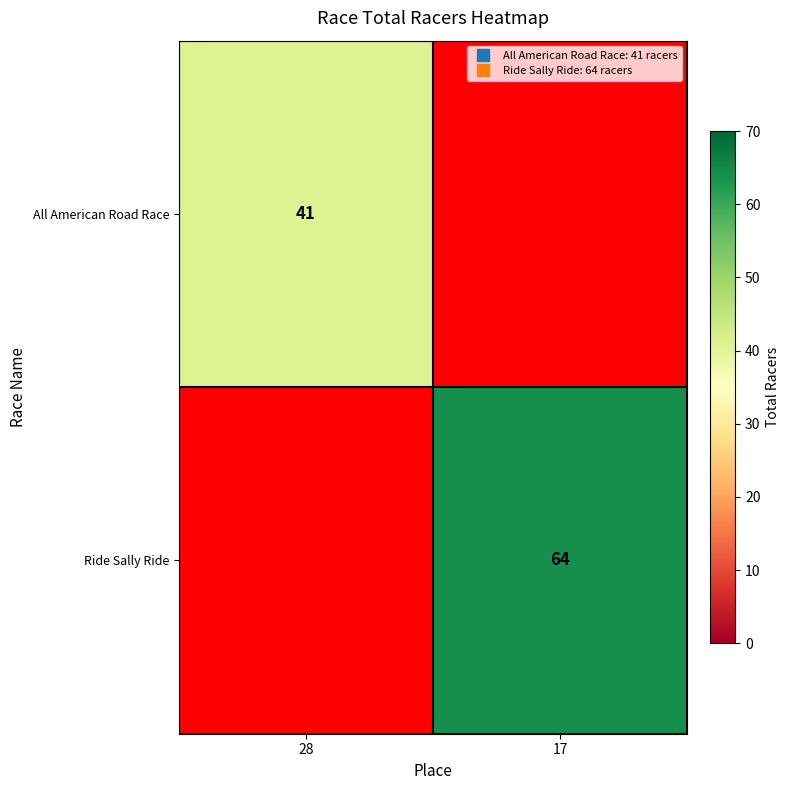

Which category has the lowest value in the Ride Sally Ride series?

28